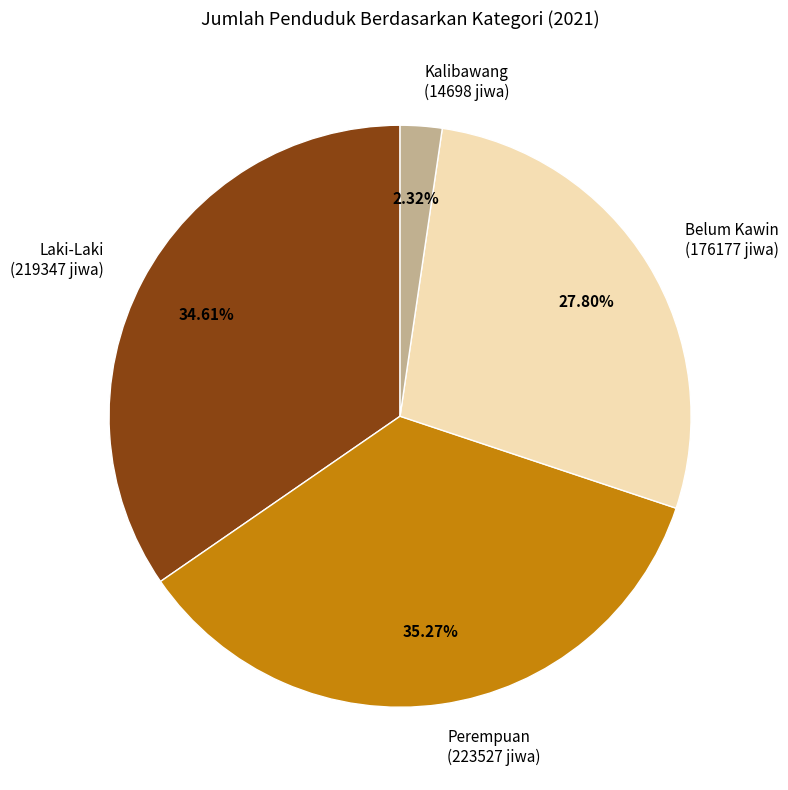

To the nearest percent, what is the average slice percentage?

25%